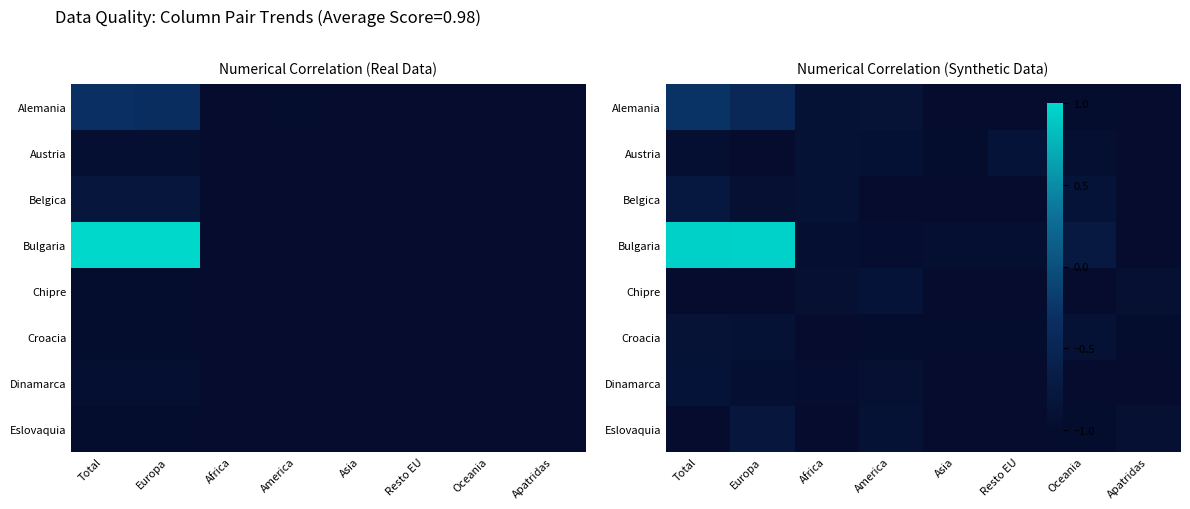

At which category does the chart reach its peak across all series?

Europa